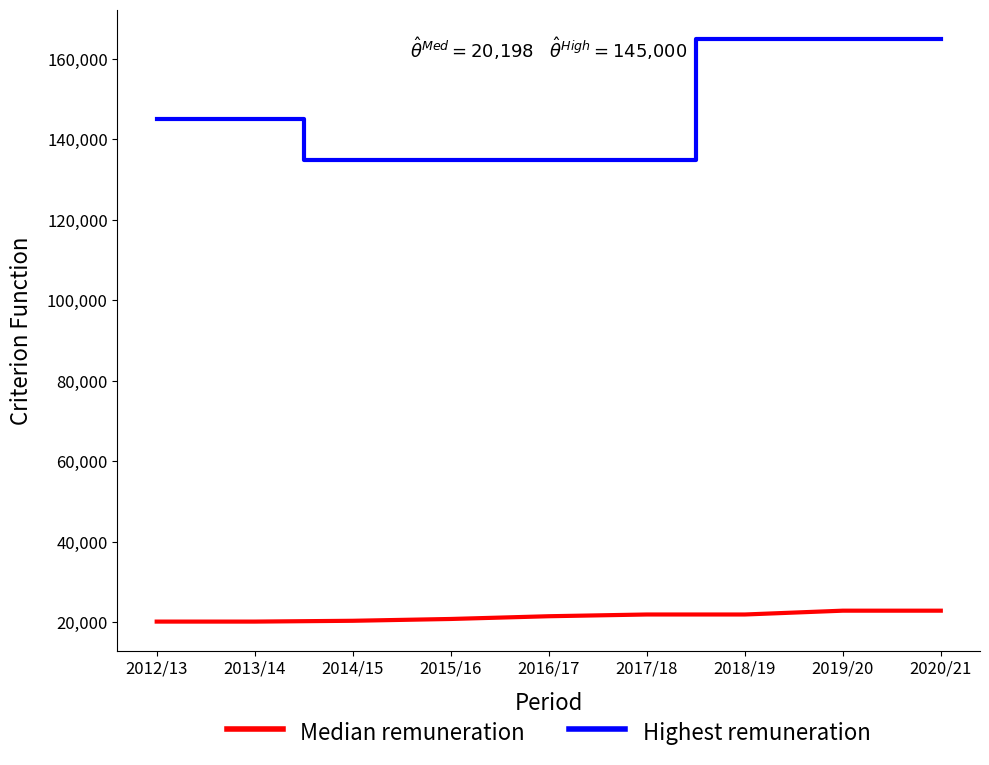

List the series in order of their overall mean, lowest first.

Median remuneration, Highest remuneration